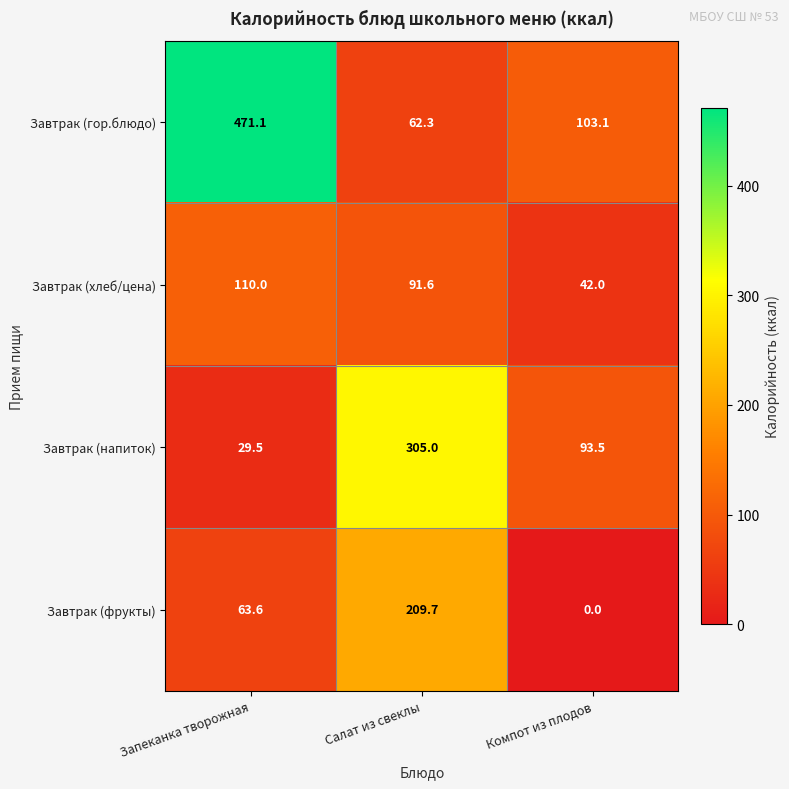

At which label does Завтрак (фрукты) reach its minimum?

Компот из плодов